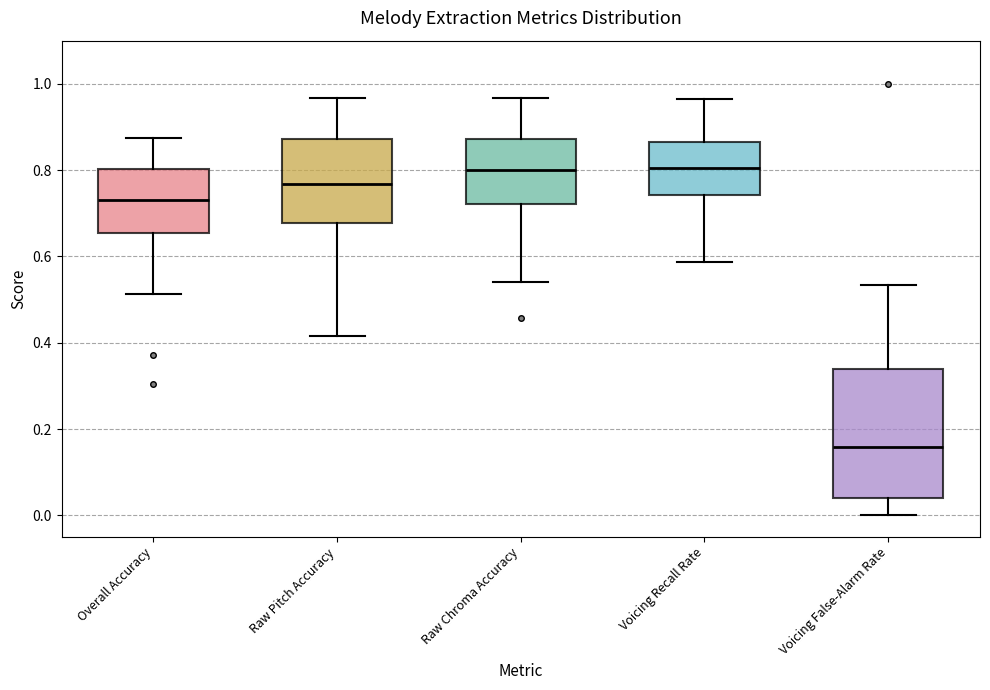

Reading left to right, read every box against the y-axis: the position of its median line, the range the box covers, and the ends of its whiskers. The values are not printed on the chart, so give them approximately, as read against the axis.

Overall Accuracy: median 0.72, box 0.66 to 0.80, whiskers 0.52 to 0.88
Raw Pitch Accuracy: median 0.76, box 0.68 to 0.88, whiskers 0.42 to 0.96
Raw Chroma Accuracy: median 0.80, box 0.72 to 0.88, whiskers 0.54 to 0.96
Voicing Recall Rate: median 0.80, box 0.74 to 0.86, whiskers 0.58 to 0.96
Voicing False-Alarm Rate: median 0.16, box 0.04 to 0.34, whiskers 0.00 to 0.54